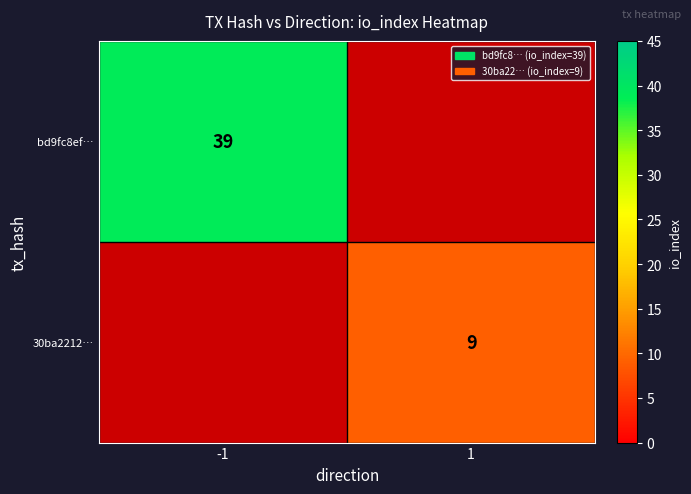

Is it true that bd9fc8ef… equals 39 at -1?

True